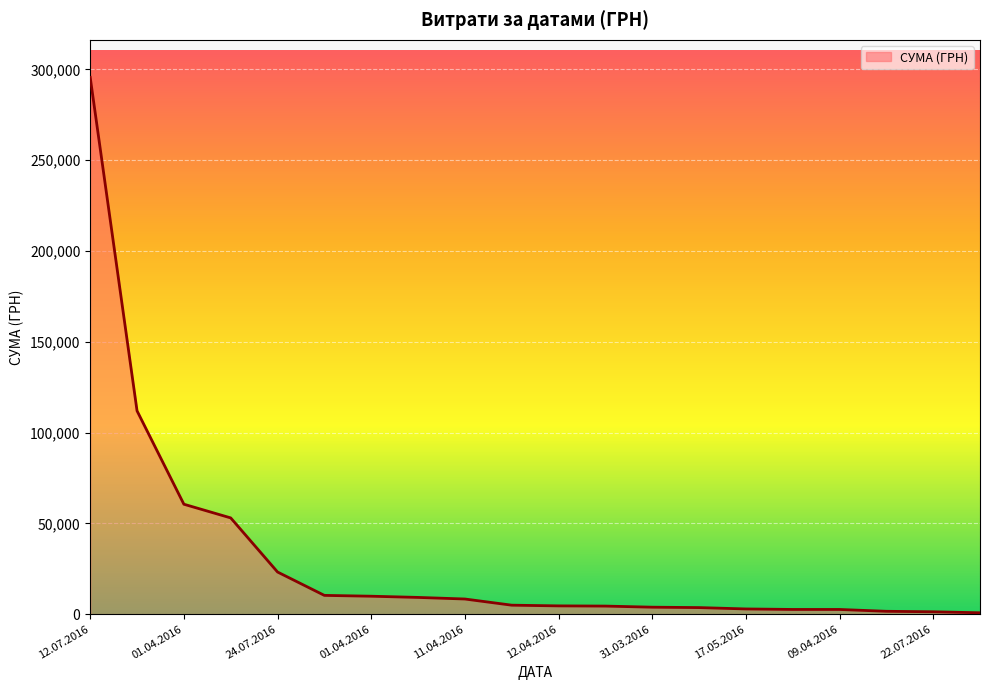

What is the greatest value displayed?

295638.6